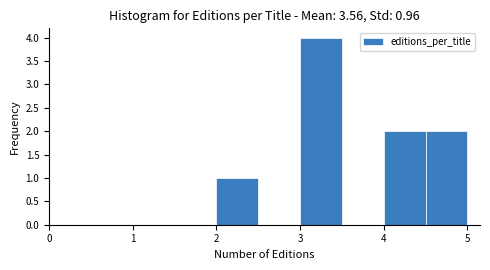

What is the height of the bar covering 3.0 to 3.5 on the x-axis? The values are not printed on the chart, so give them approximately, as read against the axis.

4